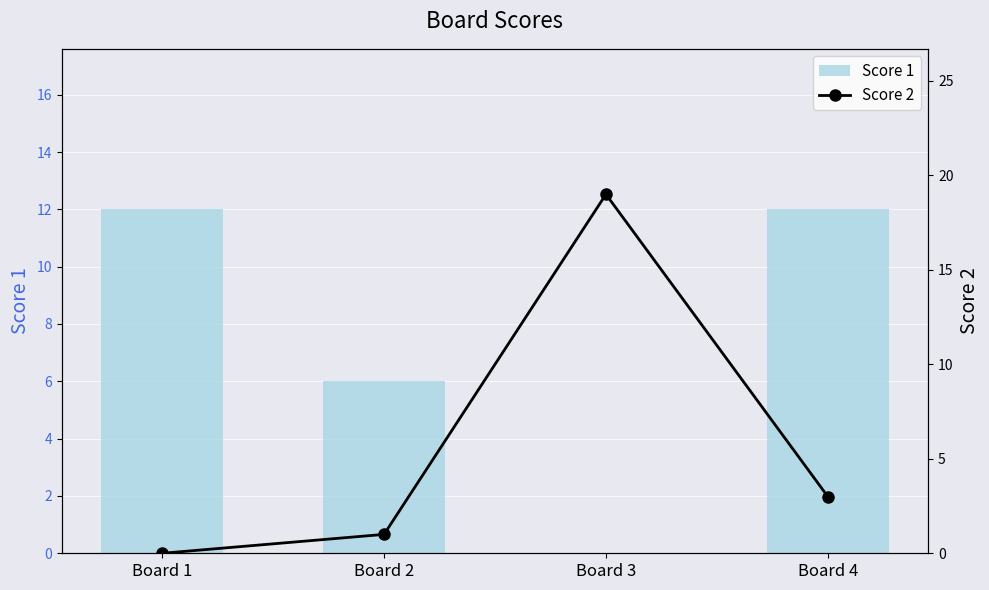

Between Board 2 and Board 4, which is larger?

Board 4